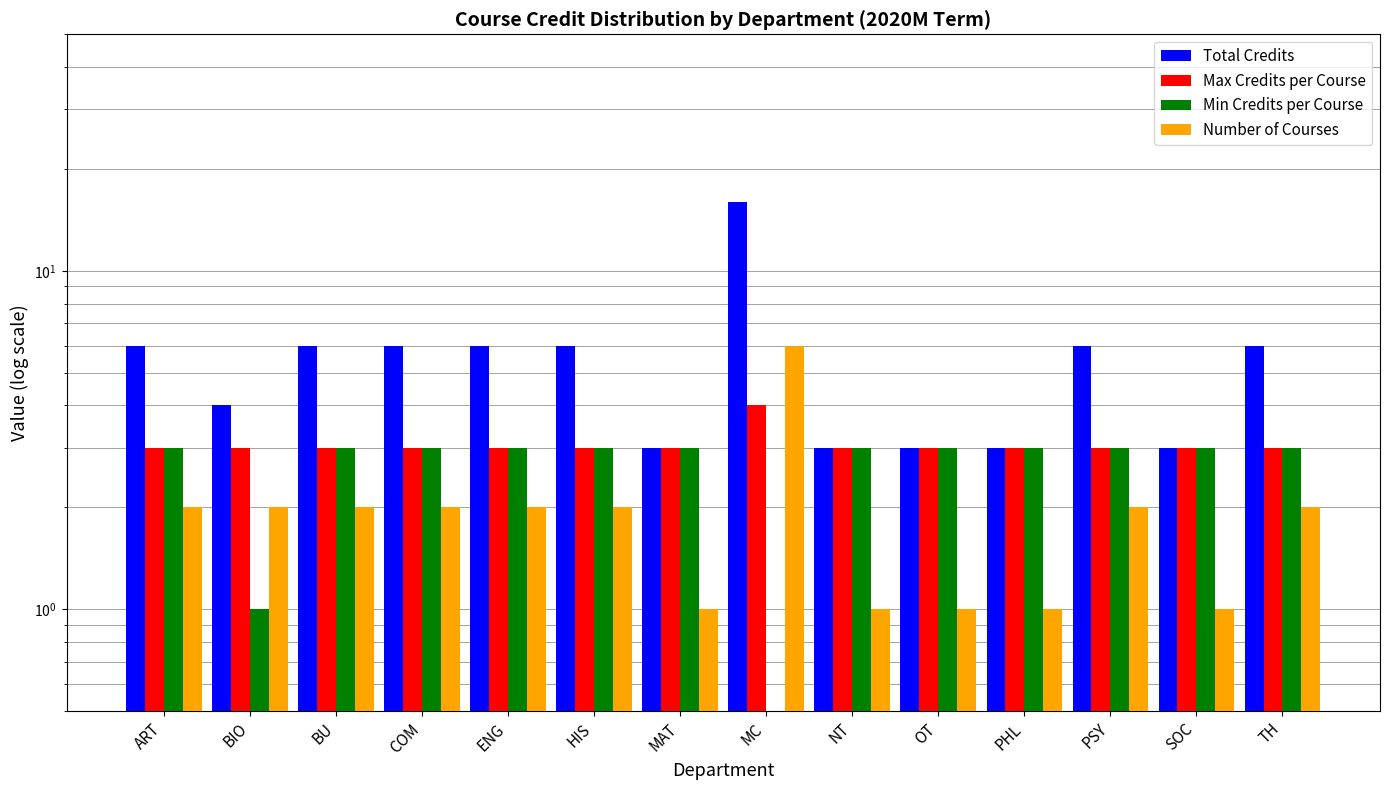

What is the lowest value of the Total Credits series?

3